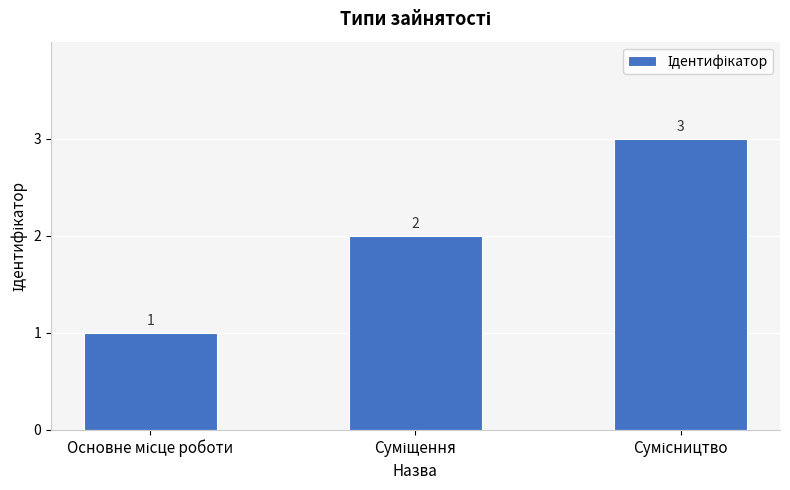

Count the values in the range 1 to 3.

3